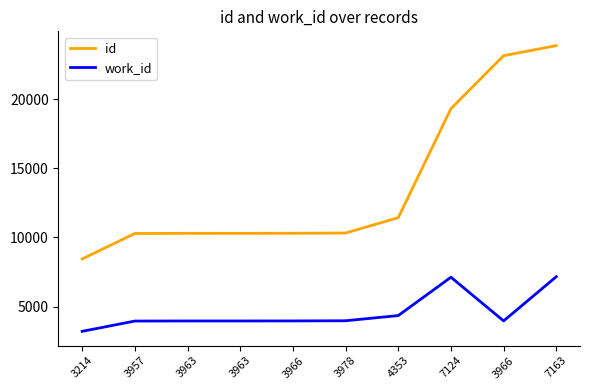

What is the label of the 1st point from the right?

7163